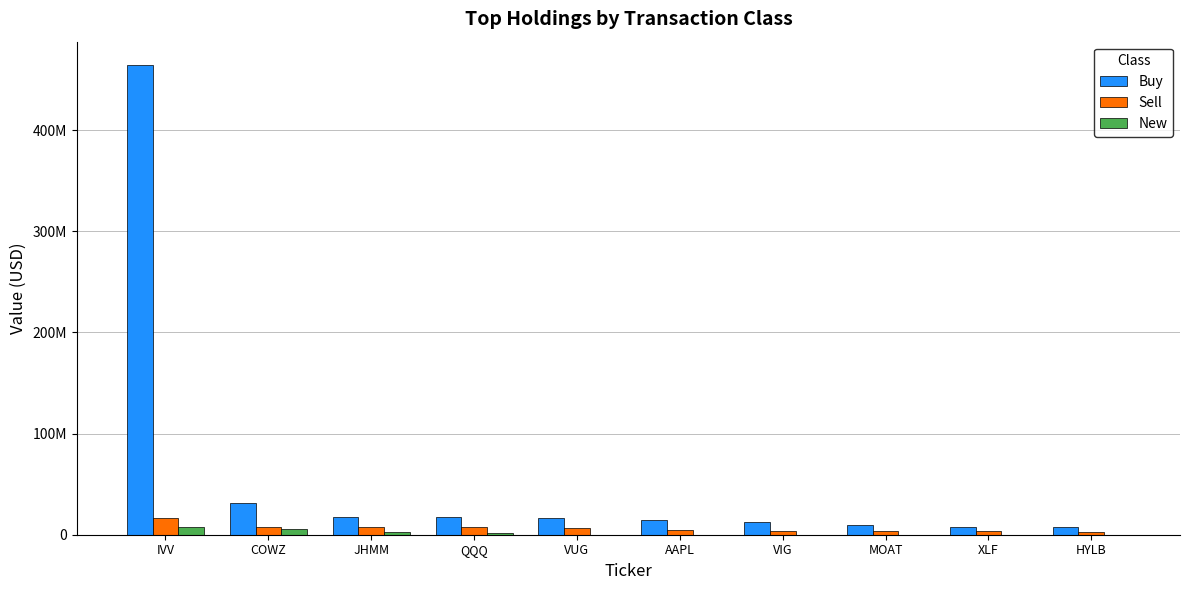

Is it true that Sell equals 5720985 at MOAT?

False